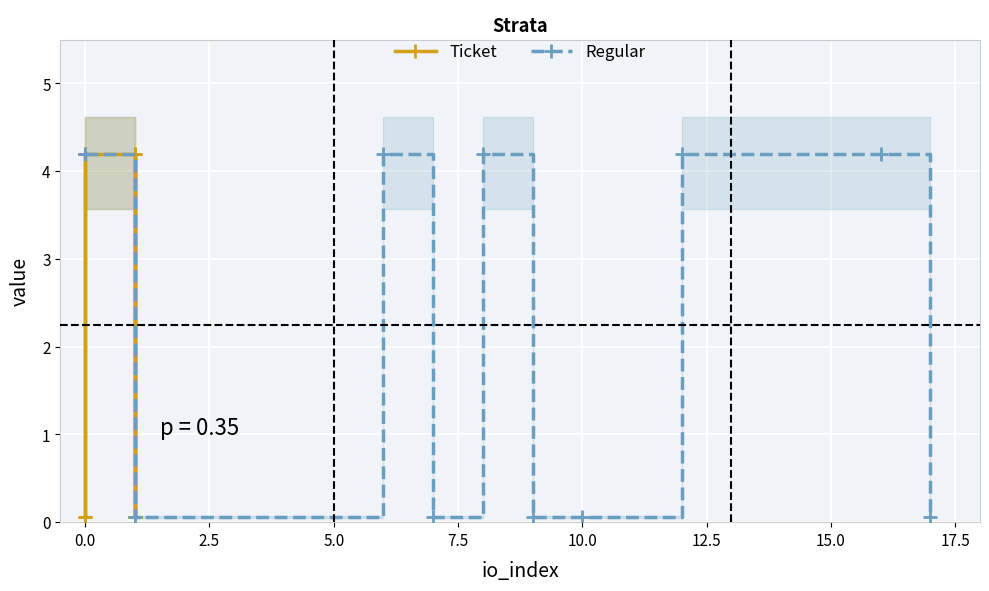

True or false: Regular has more than 1 interior local peaks.

True